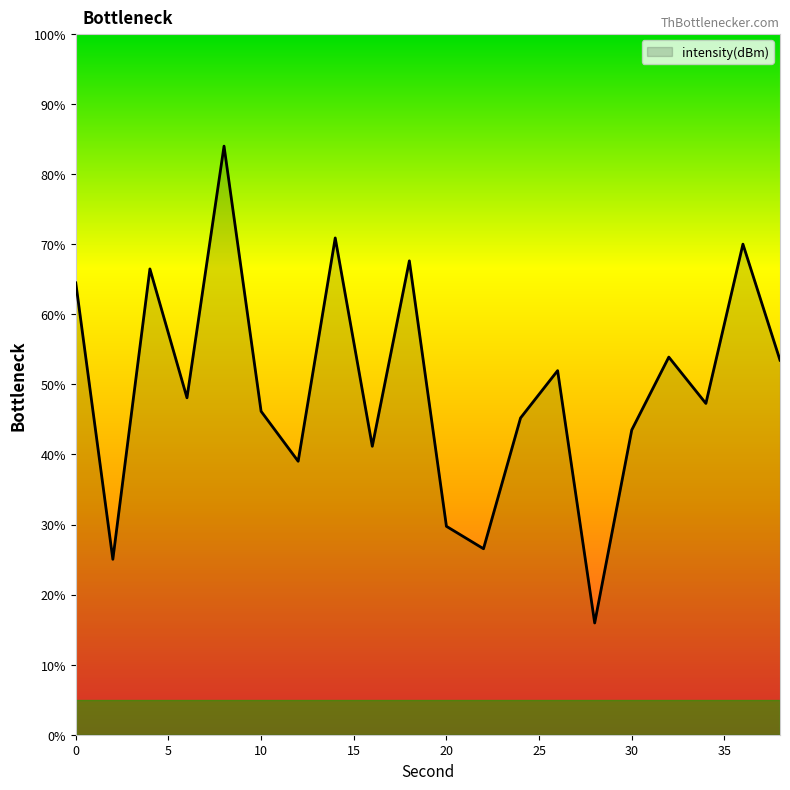

What is the smallest value displayed?

16.0